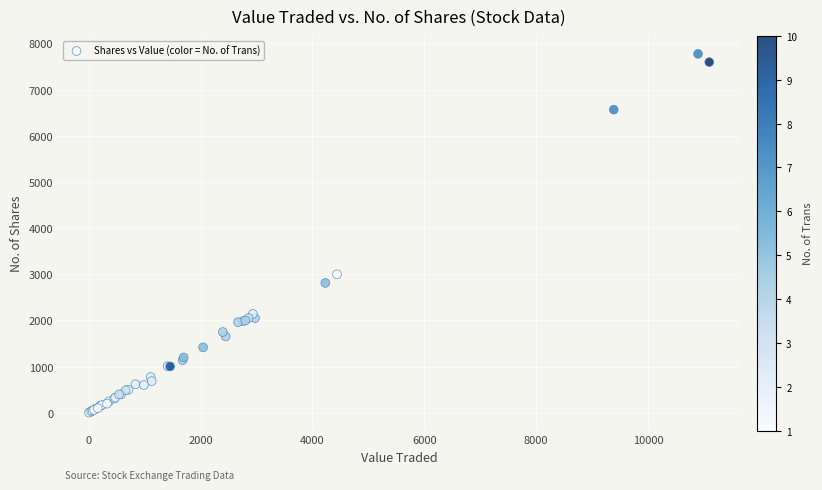

What Y value in the scatter plot is closest to 3890?

3000